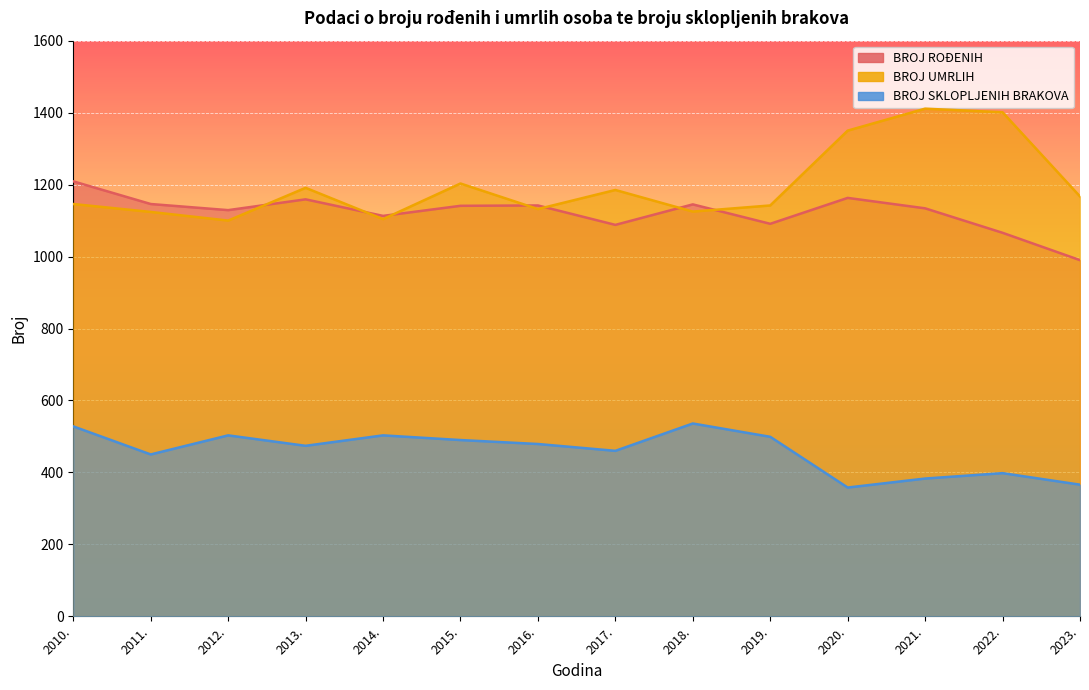

The value of BROJ ROĐENIH at 2015. is 475. True or false?

False